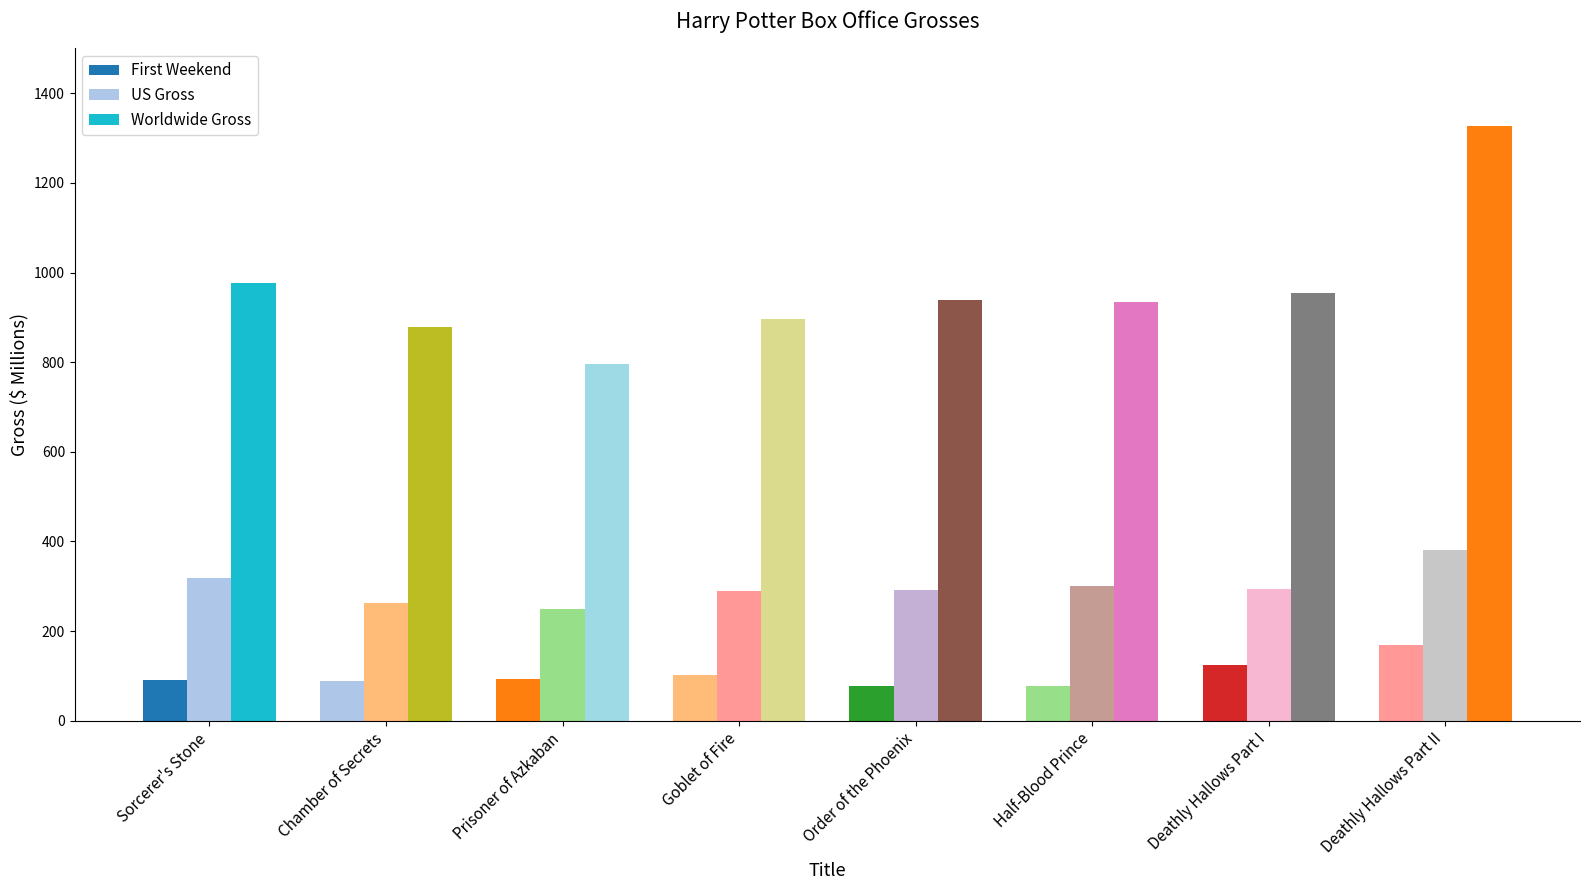

Reading left to right, what are all the values shown in this chart?

First Weekend: Sorcerer's Stone=90.3	Chamber of Secrets=88.4	Prisoner of Azkaban=93.7	Goblet of Fire=102.3	Order of the Phoenix=77.1	Half-Blood Prince=77.8	Deathly Hallows Part I=125.0	Deathly Hallows Part II=169.2
US Gross: Sorcerer's Stone=317.6	Chamber of Secrets=262.0	Prisoner of Azkaban=249.5	Goblet of Fire=290.0	Order of the Phoenix=292.0	Half-Blood Prince=301.5	Deathly Hallows Part I=295.0	Deathly Hallows Part II=381.0
Worldwide Gross: Sorcerer's Stone=976.5	Chamber of Secrets=879.0	Prisoner of Azkaban=795.5	Goblet of Fire=896.0	Order of the Phoenix=938.5	Half-Blood Prince=934.6	Deathly Hallows Part I=955.4	Deathly Hallows Part II=1328.1